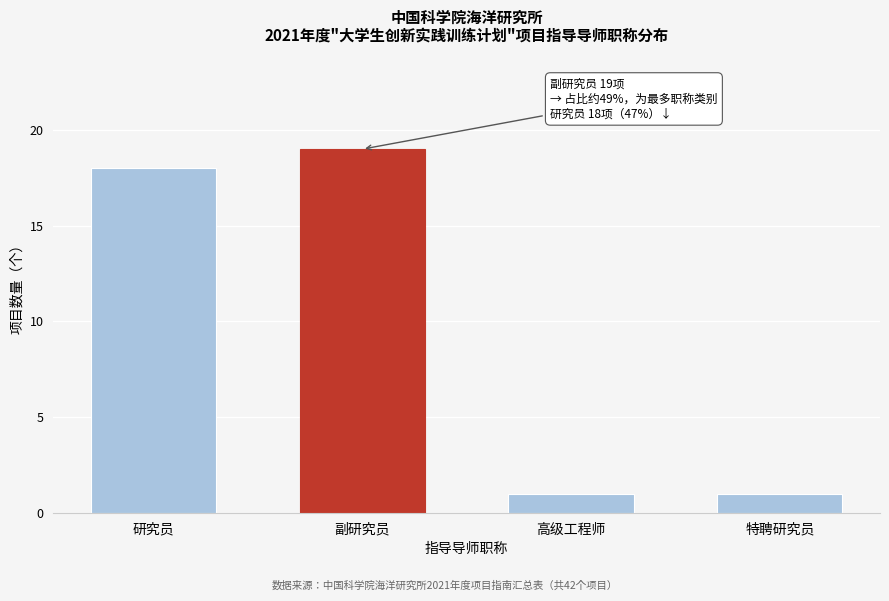

Reading right to left, what are all the values shown in this chart?

1	1	19	18